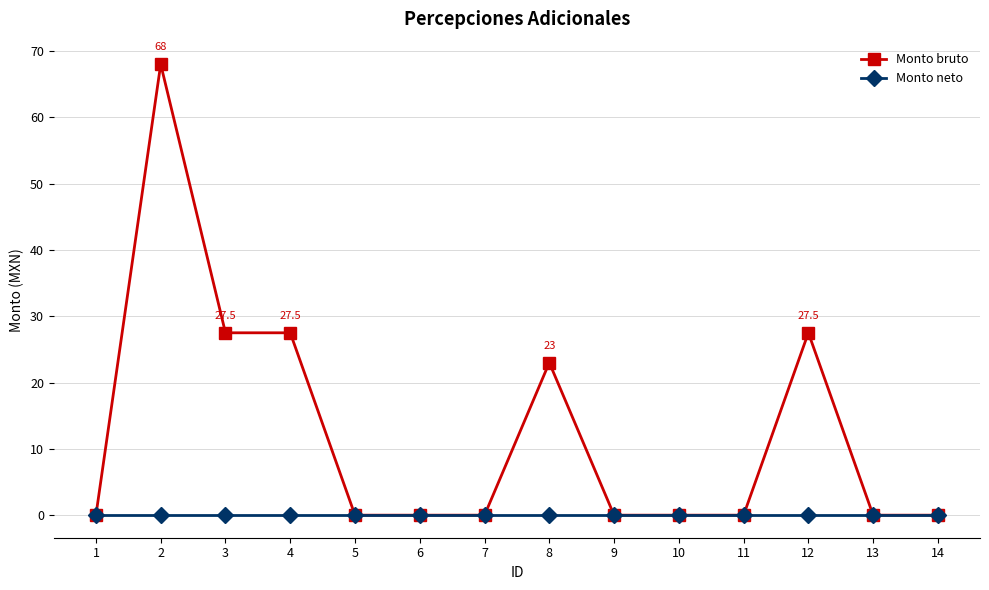

Reading left to right, list all the values displayed in this chart.

Monto bruto: 1=0.0	2=68.0	3=27.5	4=27.5	5=0.0	6=0.0	7=0.0	8=23.0	9=0.0	10=0.0	11=0.0	12=27.5	13=0.0	14=0.0
Monto neto: 1=0.0	2=0.0	3=0.0	4=0.0	5=0.0	6=0.0	7=0.0	8=0.0	9=0.0	10=0.0	11=0.0	12=0.0	13=0.0	14=0.0